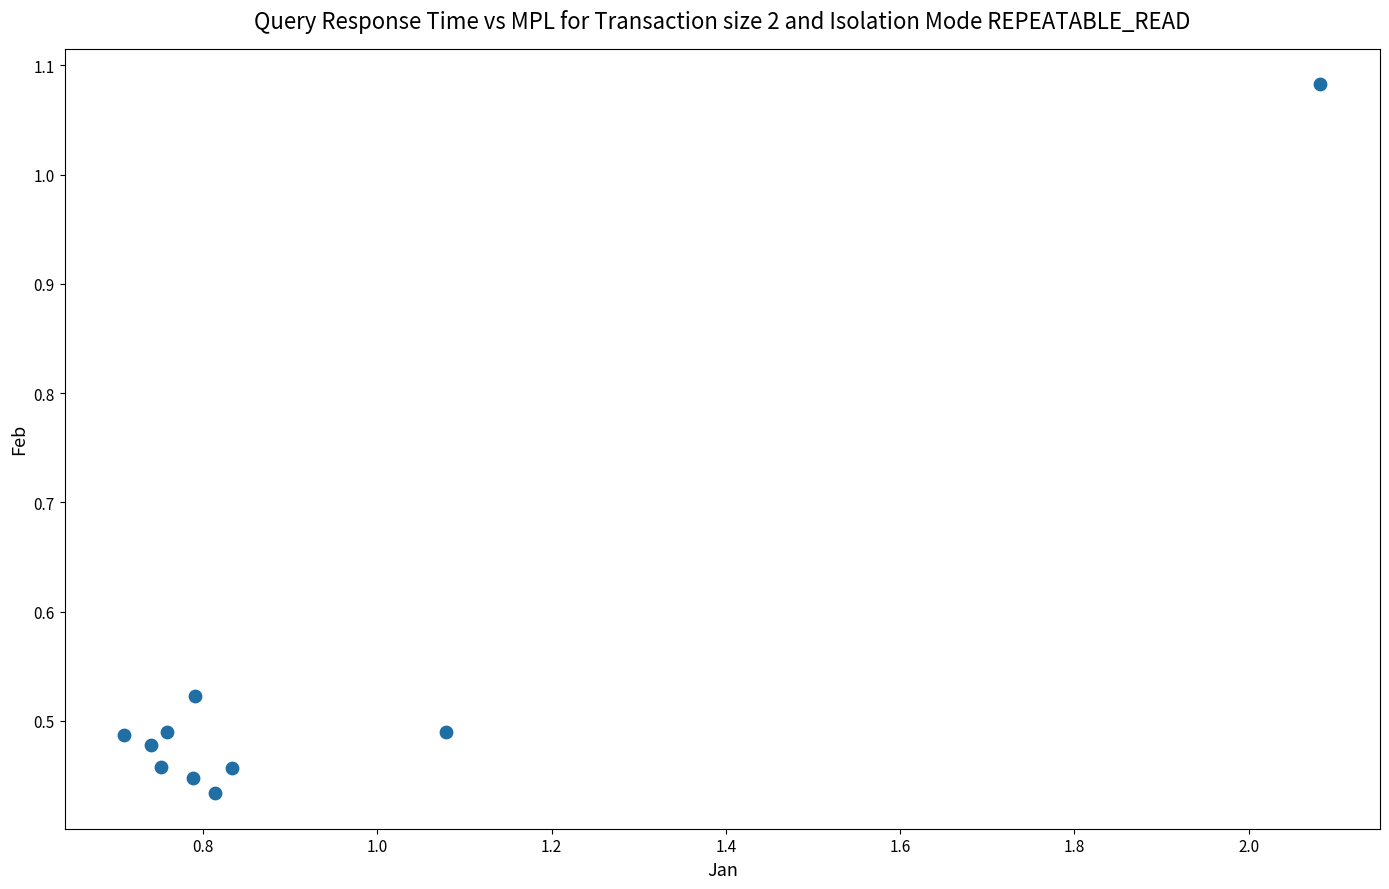

What is the range of X values (max minus min)?

1.4